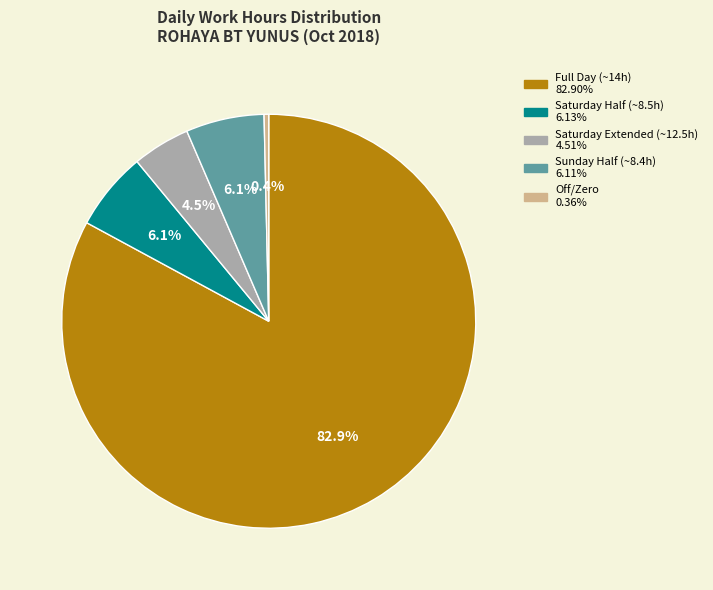

Is there any slice that represents more than half of the pie?

Yes